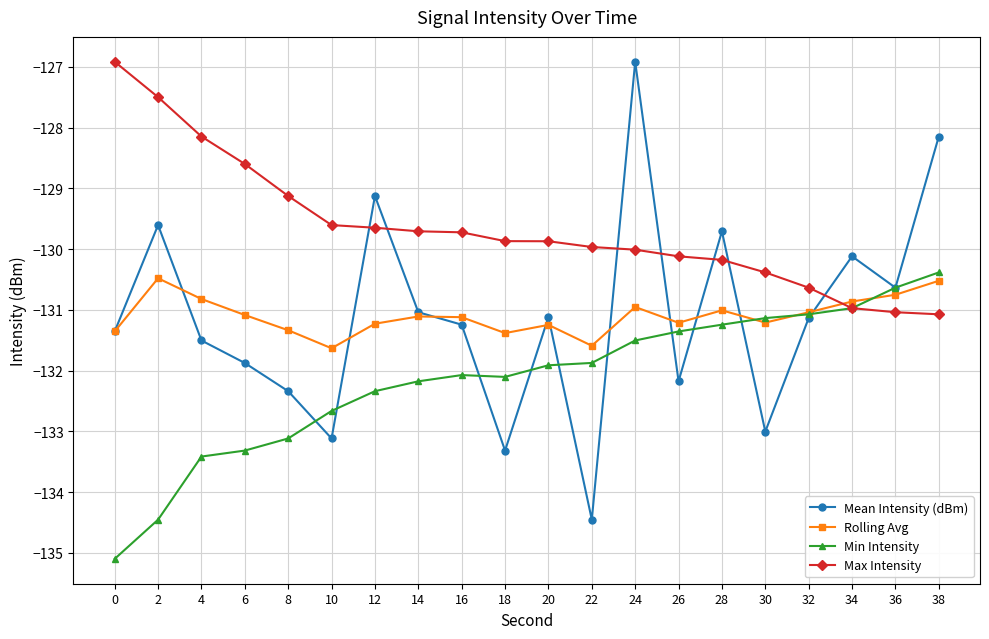

What is the value of the Rolling Avg point at the 7th from the left?

-131.2